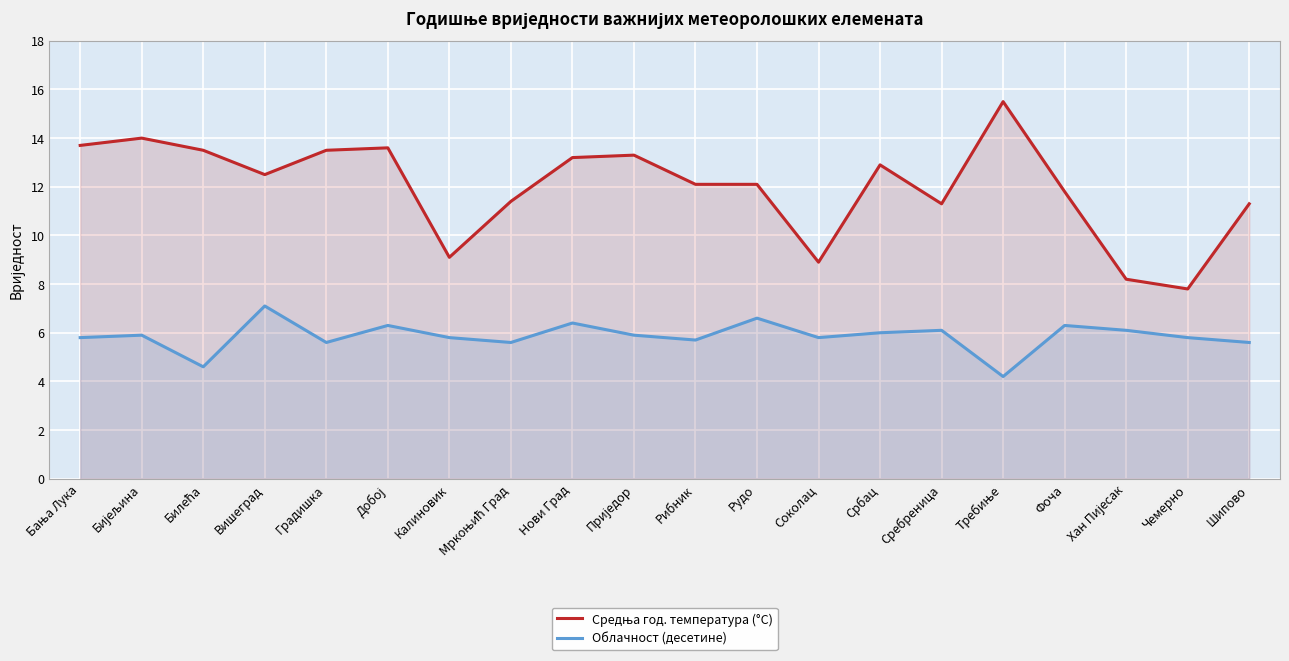

What is the value of the Облачност (десетине) point at the 1st from the left?

5.8